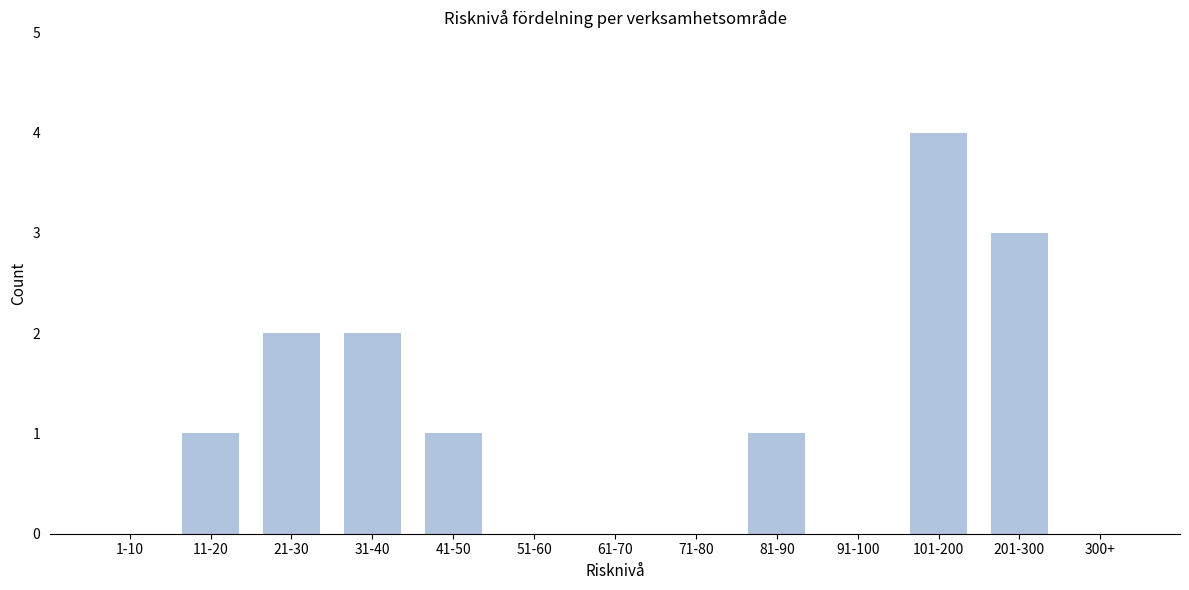

Reading left to right, what are all the values shown in this chart?

1-10=0	11-20=1	21-30=2	31-40=2	41-50=1	51-60=0	61-70=0	71-80=0	81-90=1	91-100=0	101-200=4	201-300=3	300+=0